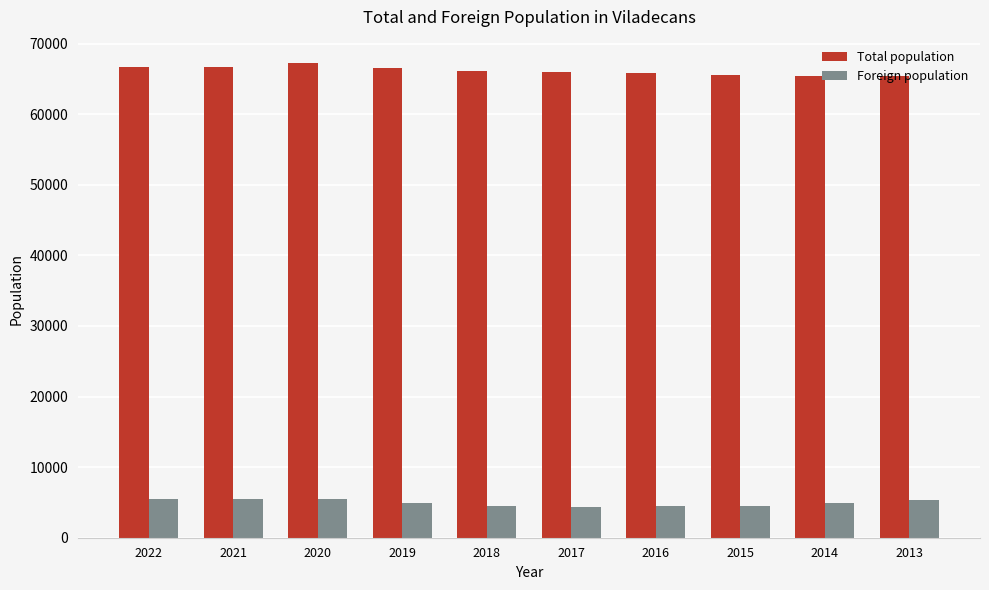

Rank the series at 2020 from lowest to highest value.

Foreign population, Total population